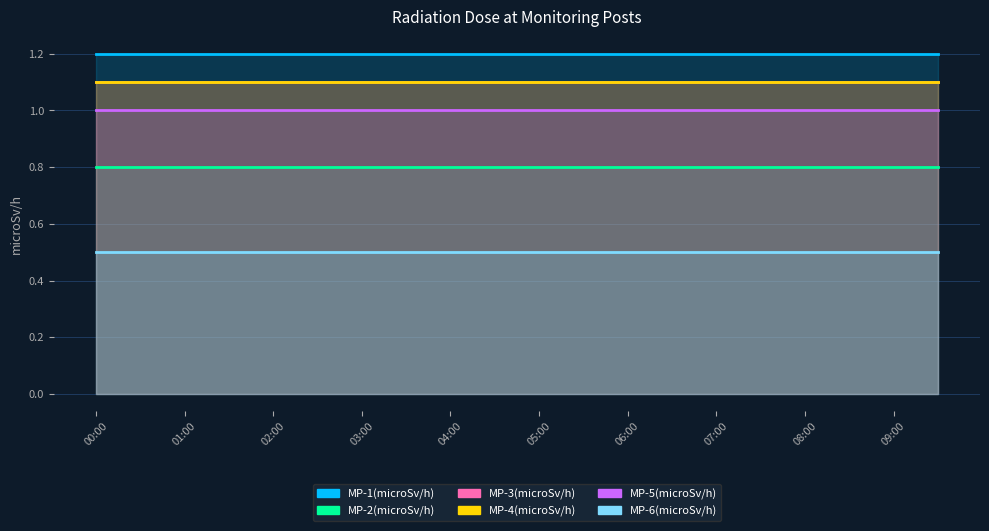

Reading right to left, list all the values displayed in this chart.

MP-1(microSv/h): 09:30=1.2	09:00=1.2	08:30=1.2	08:00=1.2	07:30=1.2	07:00=1.2	06:30=1.2	06:00=1.2	05:30=1.2	05:00=1.2	04:30=1.2	04:00=1.2	03:30=1.2	03:00=1.2	02:30=1.2	02:00=1.2	01:30=1.2	01:00=1.2	00:30=1.2	00:00=1.2
MP-2(microSv/h): 09:30=0.8	09:00=0.8	08:30=0.8	08:00=0.8	07:30=0.8	07:00=0.8	06:30=0.8	06:00=0.8	05:30=0.8	05:00=0.8	04:30=0.8	04:00=0.8	03:30=0.8	03:00=0.8	02:30=0.8	02:00=0.8	01:30=0.8	01:00=0.8	00:30=0.8	00:00=0.8
MP-3(microSv/h): 09:30=1.1	09:00=1.1	08:30=1.1	08:00=1.1	07:30=1.1	07:00=1.1	06:30=1.1	06:00=1.1	05:30=1.1	05:00=1.1	04:30=1.1	04:00=1.1	03:30=1.1	03:00=1.1	02:30=1.1	02:00=1.1	01:30=1.1	01:00=1.1	00:30=1.1	00:00=1.1
MP-4(microSv/h): 09:30=1.1	09:00=1.1	08:30=1.1	08:00=1.1	07:30=1.1	07:00=1.1	06:30=1.1	06:00=1.1	05:30=1.1	05:00=1.1	04:30=1.1	04:00=1.1	03:30=1.1	03:00=1.1	02:30=1.1	02:00=1.1	01:30=1.1	01:00=1.1	00:30=1.1	00:00=1.1
MP-5(microSv/h): 09:30=1.0	09:00=1.0	08:30=1.0	08:00=1.0	07:30=1.0	07:00=1.0	06:30=1.0	06:00=1.0	05:30=1.0	05:00=1.0	04:30=1.0	04:00=1.0	03:30=1.0	03:00=1.0	02:30=1.0	02:00=1.0	01:30=1.0	01:00=1.0	00:30=1.0	00:00=1.0
MP-6(microSv/h): 09:30=0.5	09:00=0.5	08:30=0.5	08:00=0.5	07:30=0.5	07:00=0.5	06:30=0.5	06:00=0.5	05:30=0.5	05:00=0.5	04:30=0.5	04:00=0.5	03:30=0.5	03:00=0.5	02:30=0.5	02:00=0.5	01:30=0.5	01:00=0.5	00:30=0.5	00:00=0.5